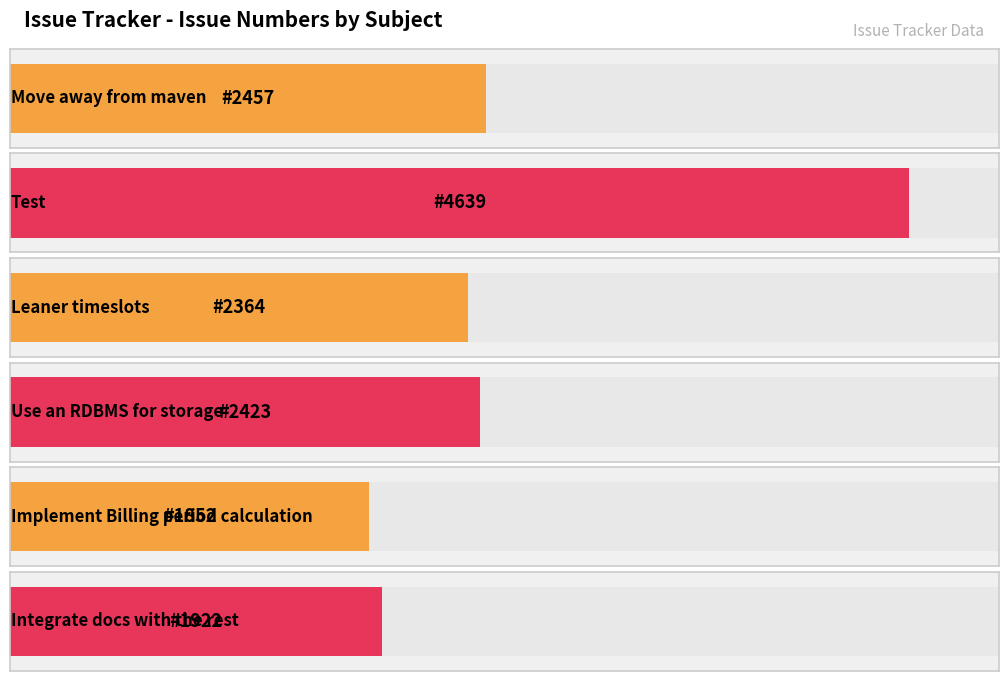

What is the difference between the values at Test and Implement Billing period calculation?

2787